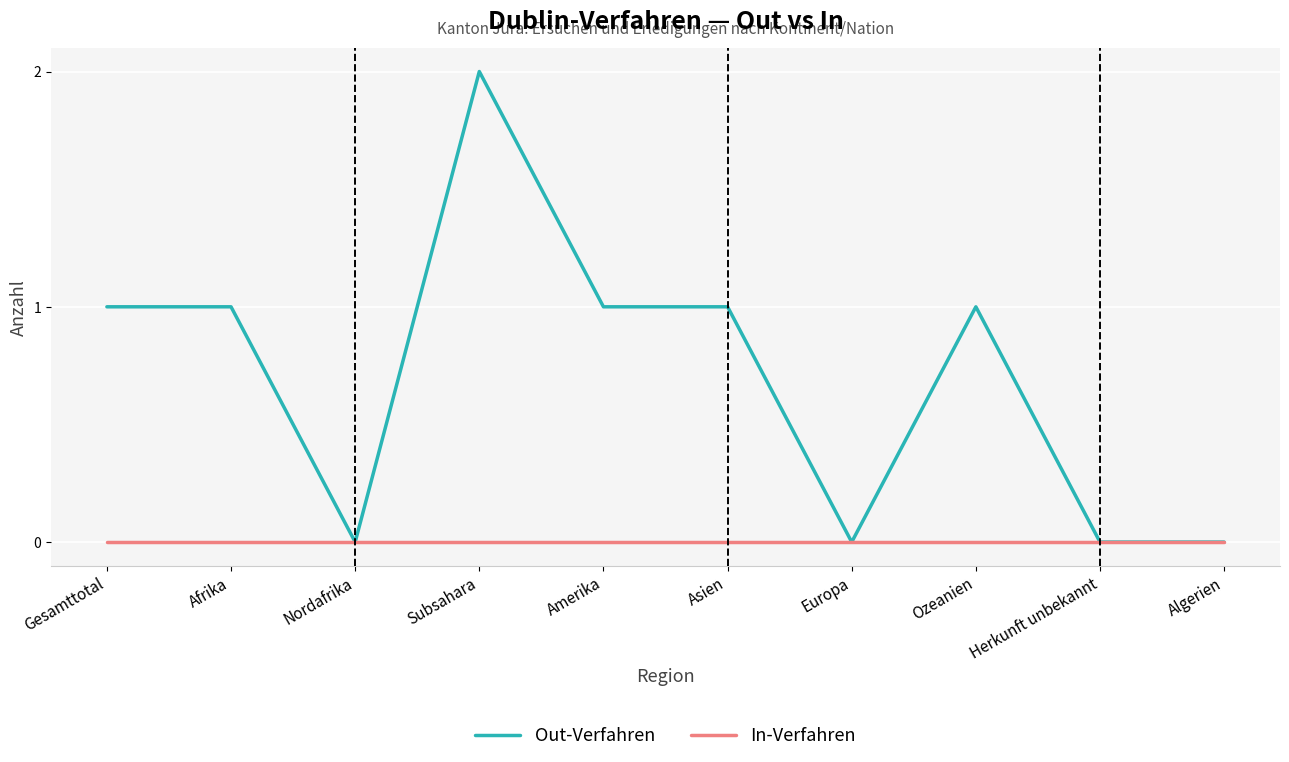

What is the difference between the highest and lowest values at Amerika?

1